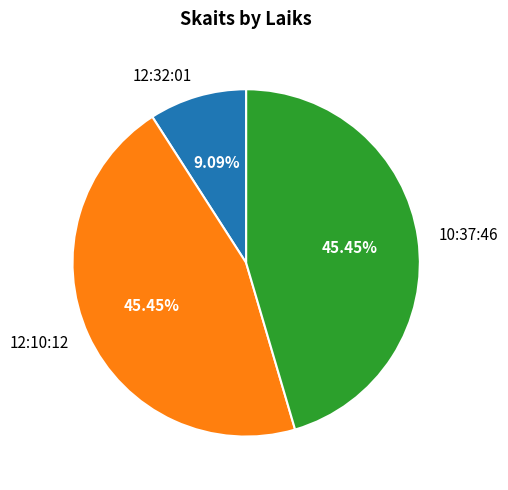

Is it true that 10:37:46 is 59% of the pie?

False